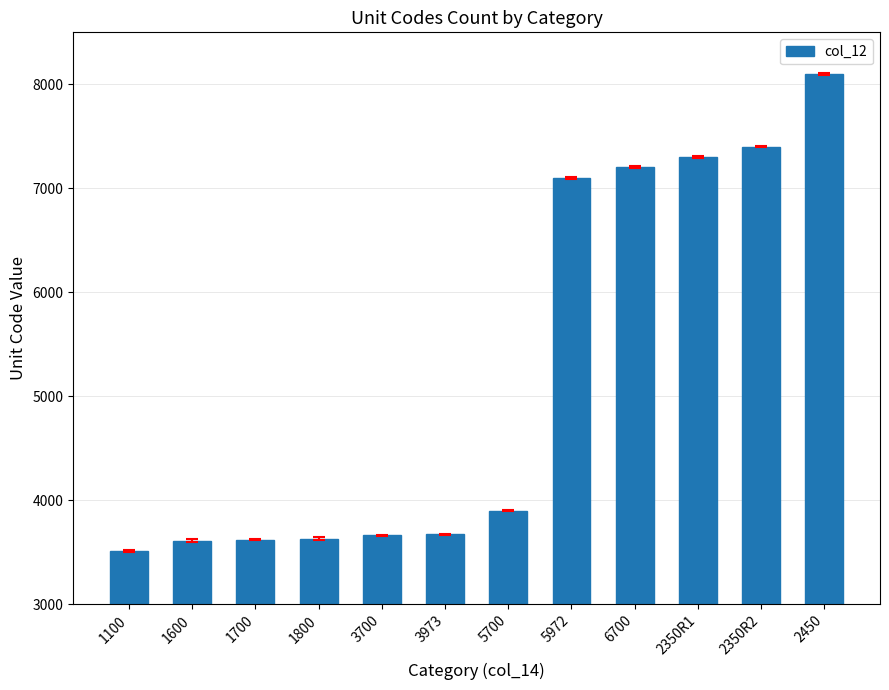

What is the change in value from 1700 to 5700?

+280